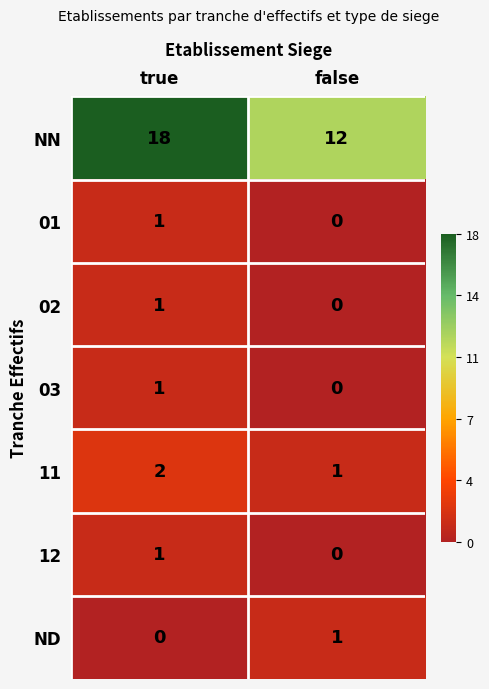

Which category has the highest value in the 11 series?

true